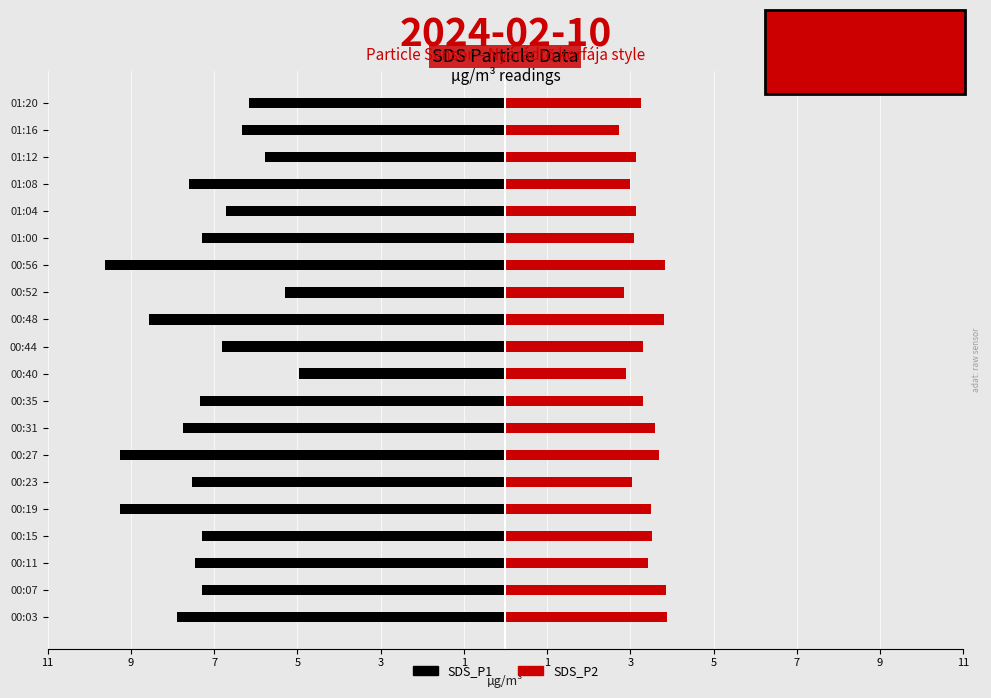

What is the difference between the second highest and minimum values in the SDS_P2 series?

1.1